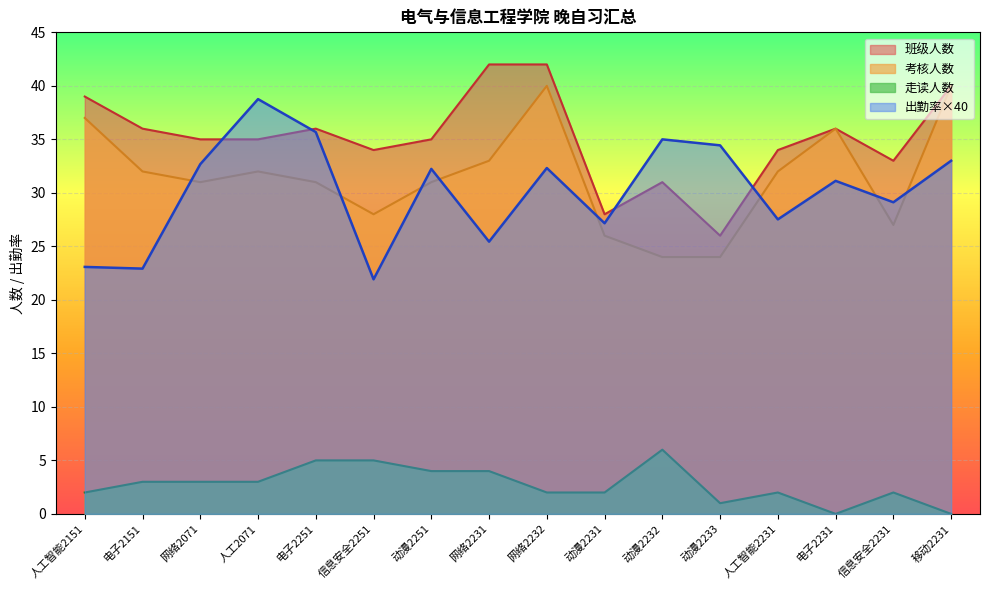

Reading left to right, extract all data points from this chart.

考核人数: 37.0	32.0	31.0	32.0	31.0	28.0	31.0	33.0	40.0	26.0	24.0	24.0	32.0	36.0	27.0	40.0
走读人数: 2.0	3.0	3.0	3.0	5.0	5.0	4.0	4.0	2.0	2.0	6.0	1.0	2.0	0.0	2.0	0.0
班级人数: 39.0	36.0	35.0	35.0	36.0	34.0	35.0	42.0	42.0	28.0	31.0	26.0	34.0	36.0	33.0	40.0
出勤率: 23.1	22.9	32.7	38.8	35.7	21.9	32.2	25.4	32.3	27.2	35.0	34.4	27.5	31.1	29.1	33.0